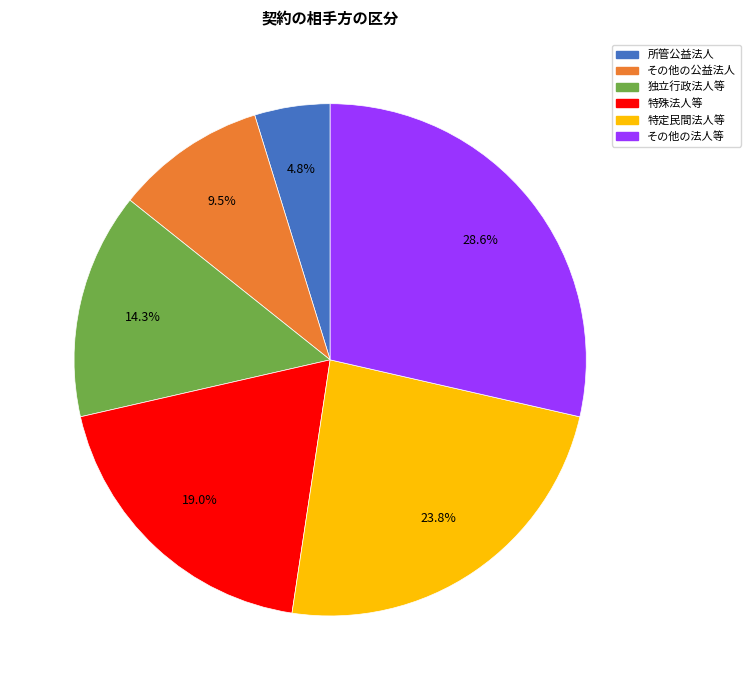

Which category has the smallest portion of the pie?

所管公益法人